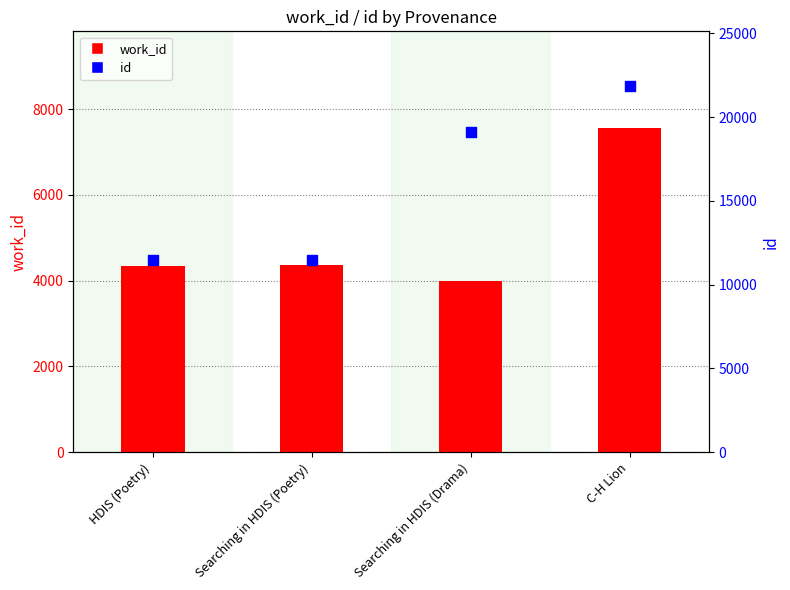

What are all the series names shown in the legend?

work_id, id